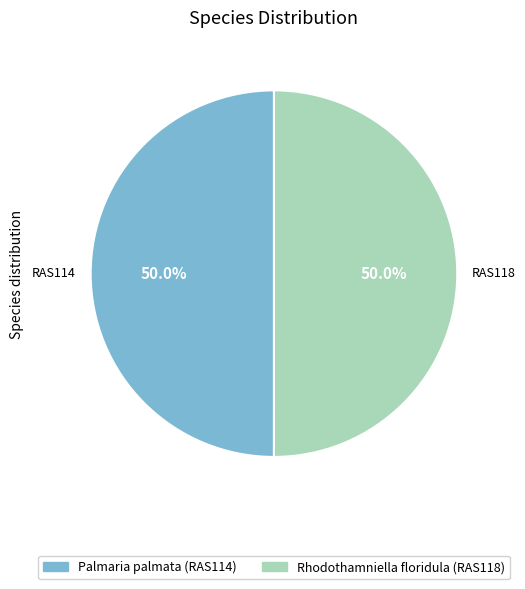

What is the ratio of the value at Rhodothamniella floridula (RAS118) to the value at Palmaria palmata (RAS114)?

1.0